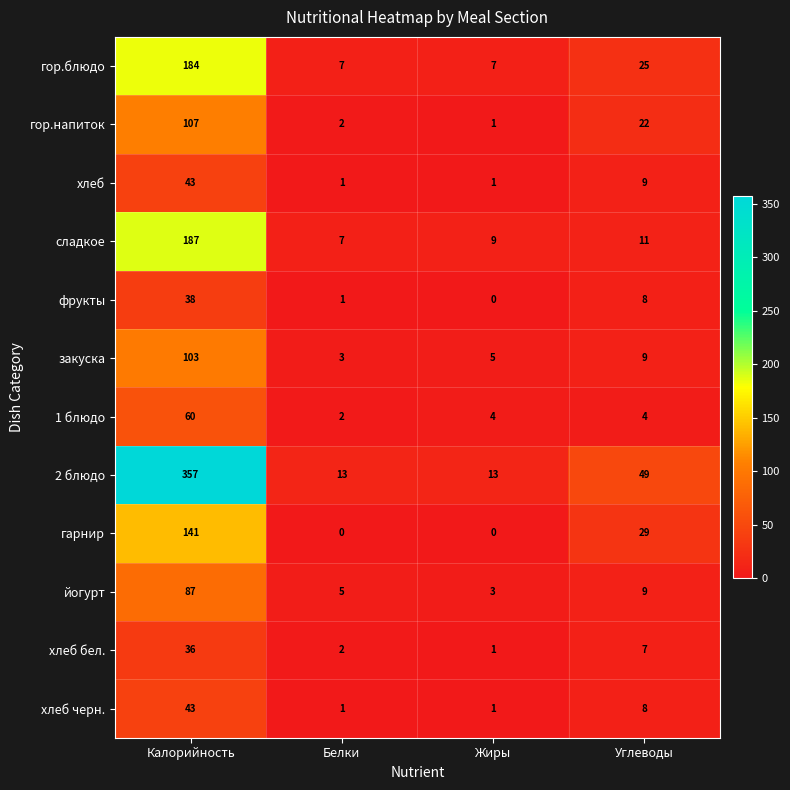

At which label does фрукты reach its minimum?

Жиры